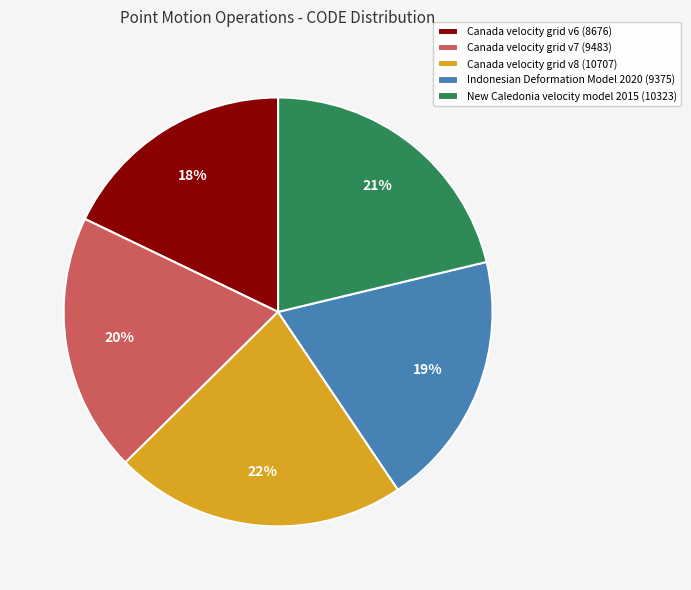

To the nearest percent, what portion does New Caledonia velocity model 2015 represent?

21%